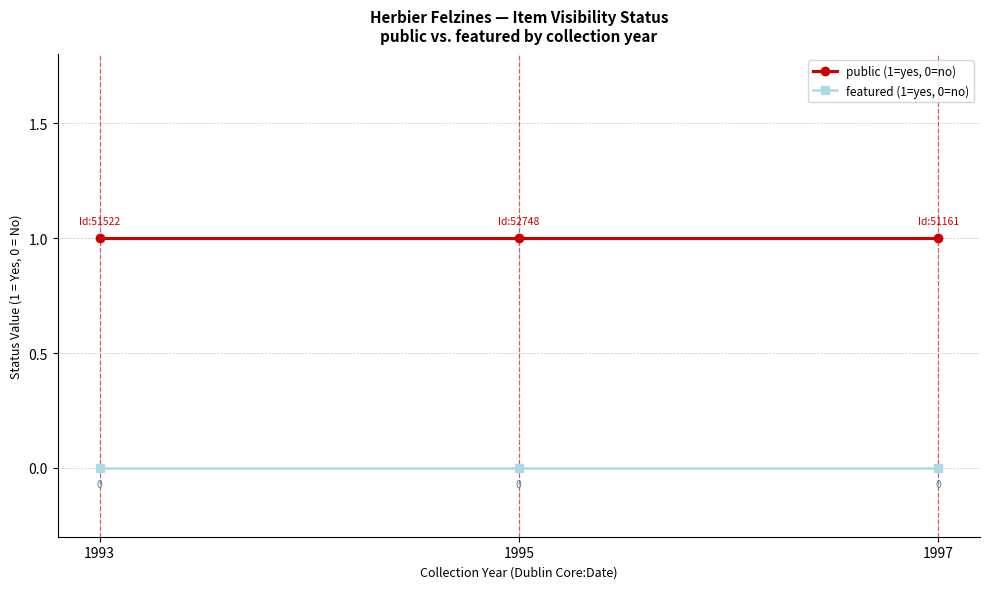

What are all the series names shown in the legend?

public (1=yes, 0=no), featured (1=yes, 0=no)